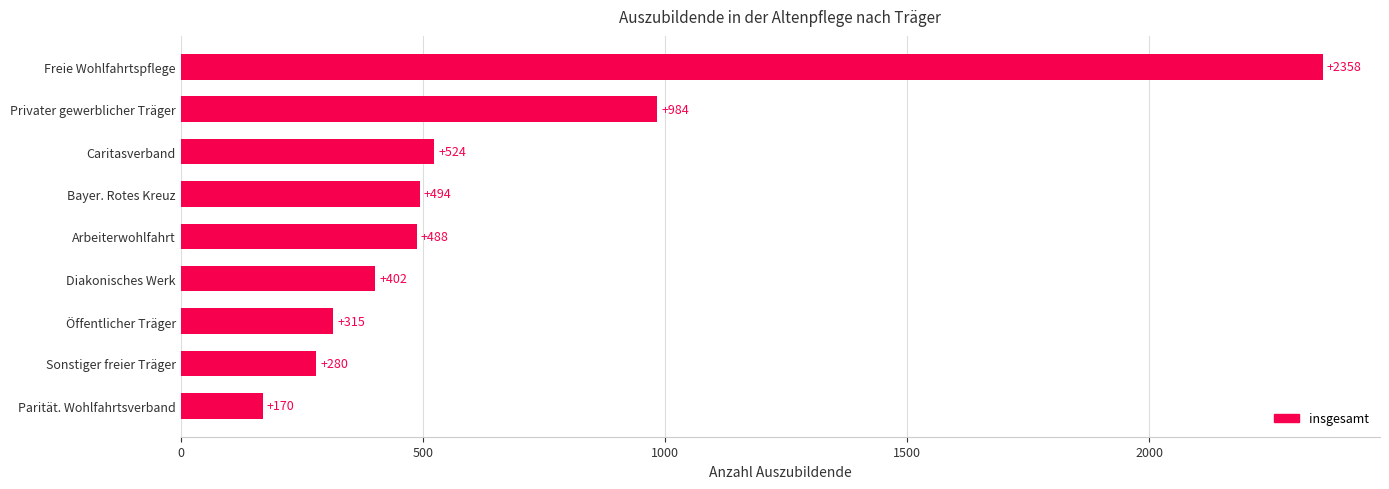

What is the change in value from Öffentlicher Träger to Arbeiterwohlfahrt?

+173